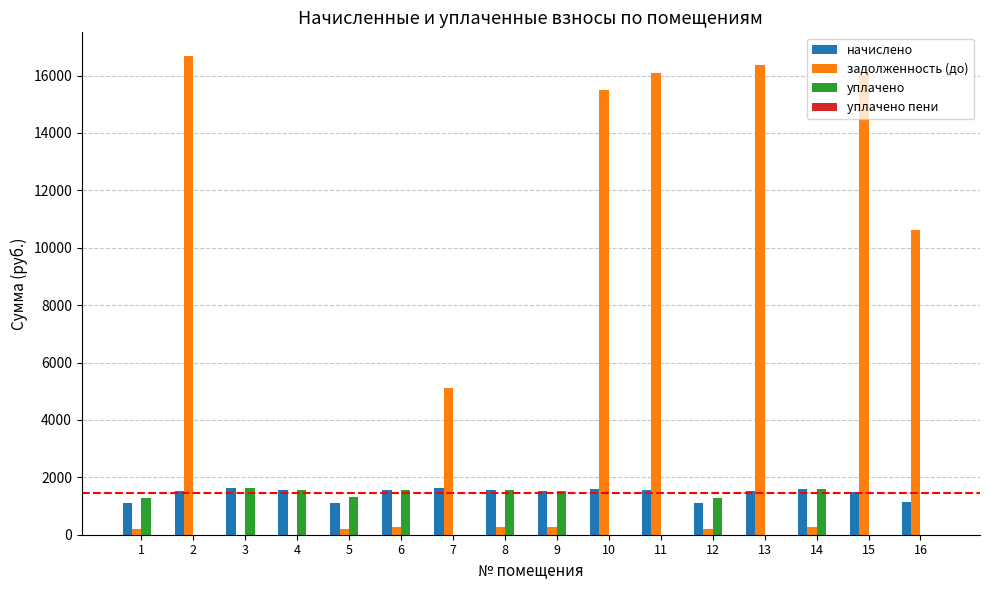

What is the highest value of the задолженность (до) series?

16672.4